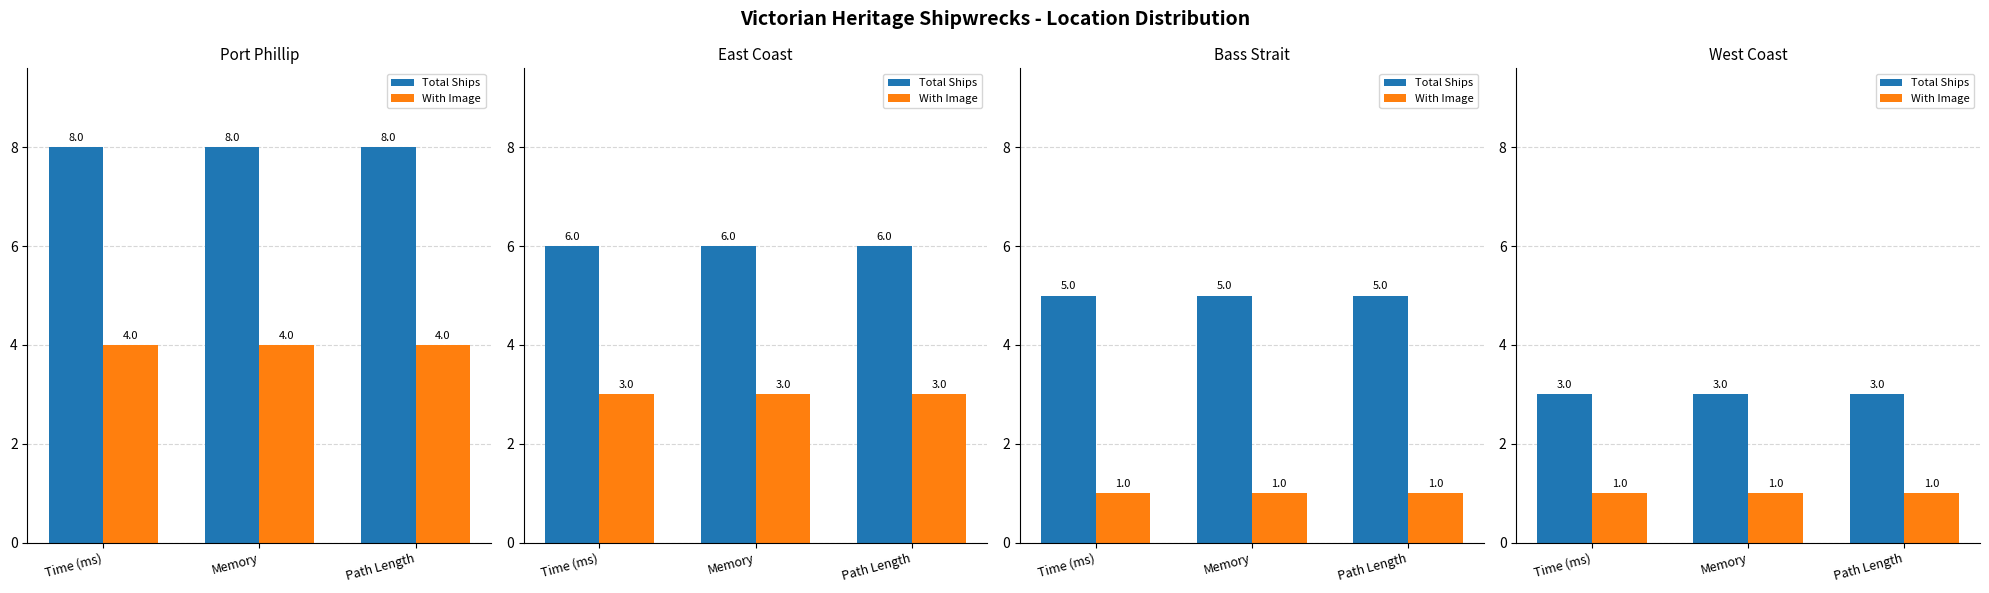

What is the spread (max minus min) of values at Time (ms)?

2